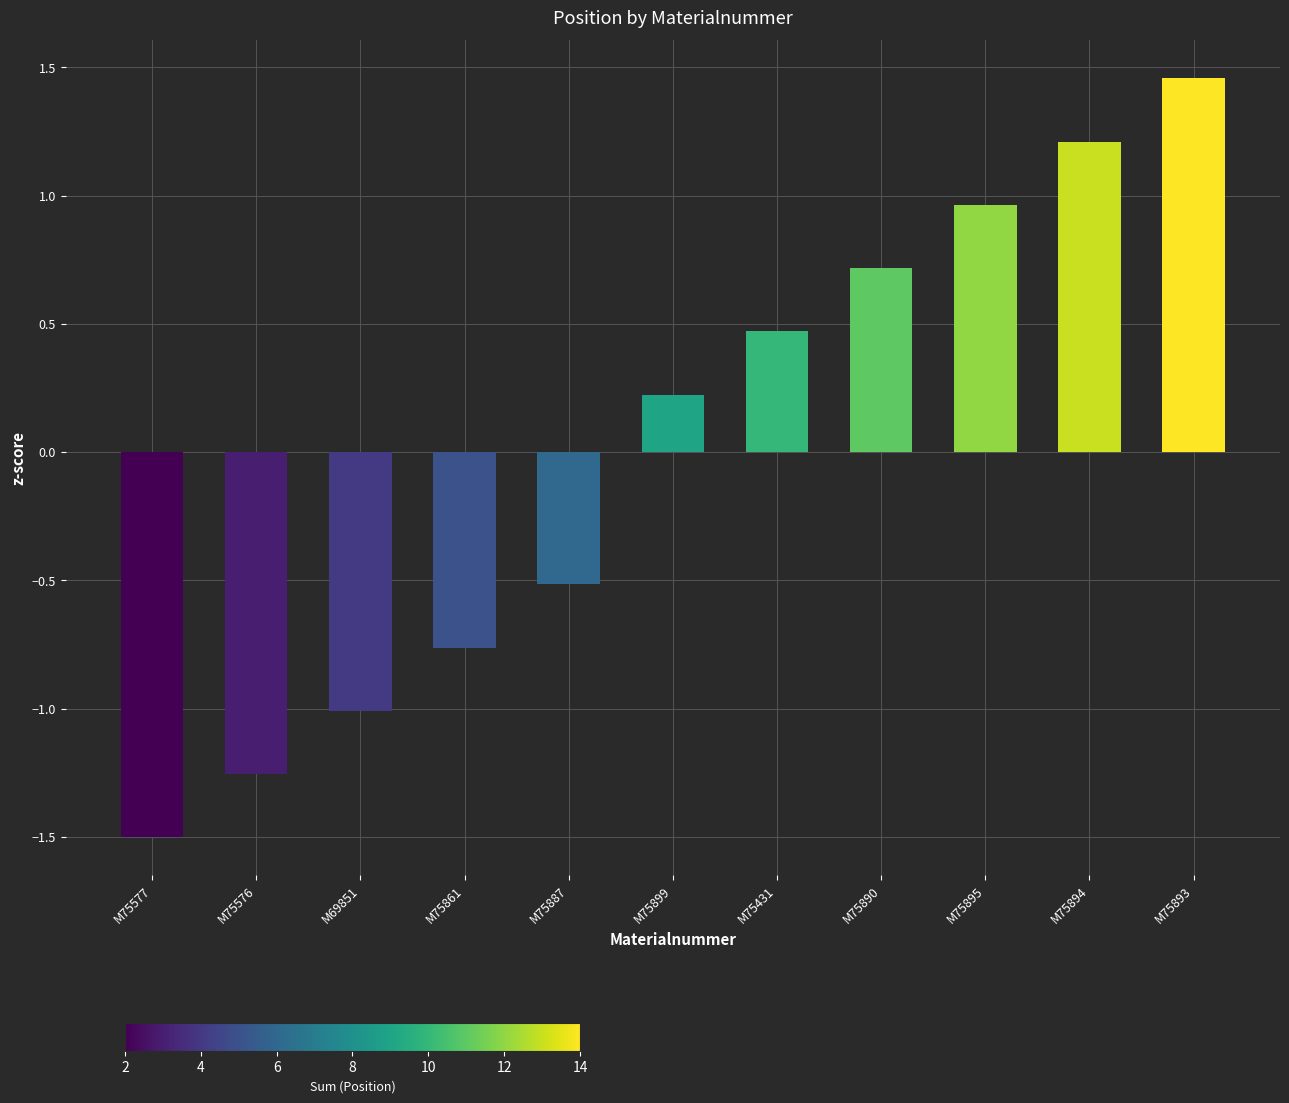

Where is the data nearest to the value 0?

M75899